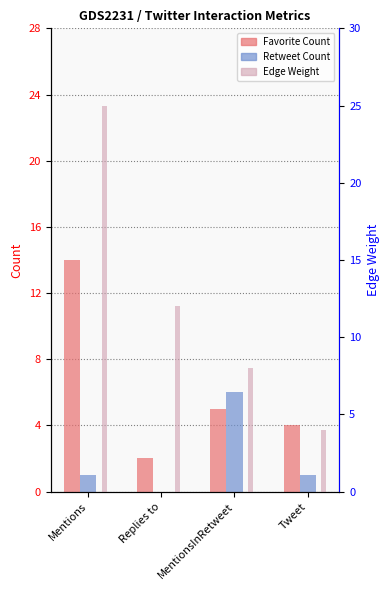

What is the difference between the highest and lowest values at MentionsInRetweet?

3